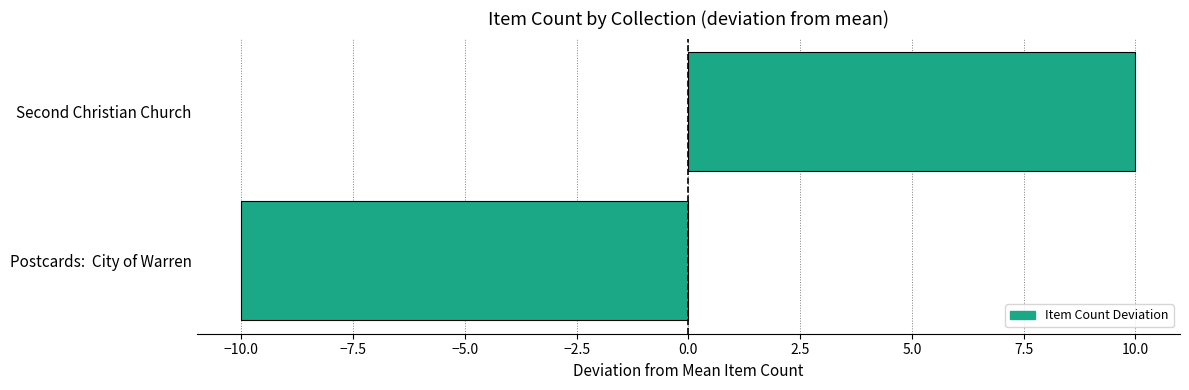

The chart shows a value of 10 at Second Christian Church. True or false?

True